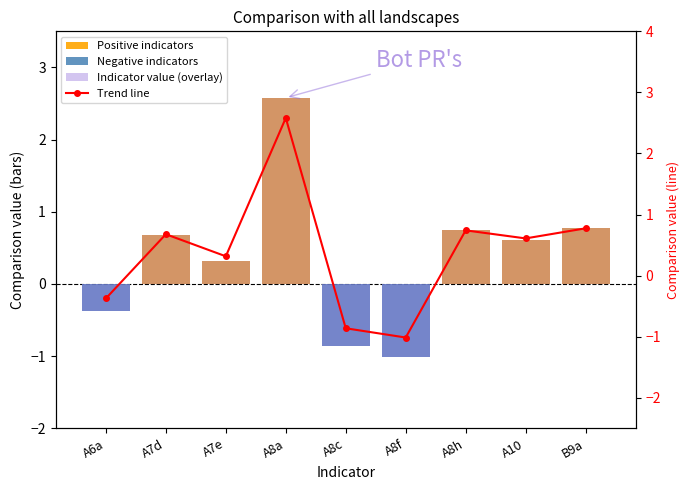

At which category does the chart reach its minimum across all series?

A8f